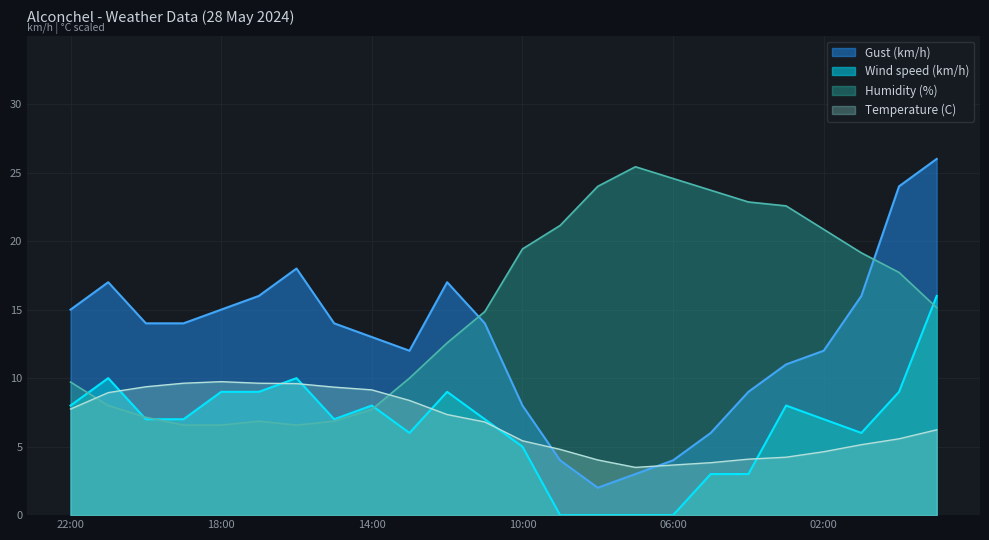

Between which two adjacent categories do Temperature (C) and Wind speed (km/h) first intersect?

21:00 and 20:00